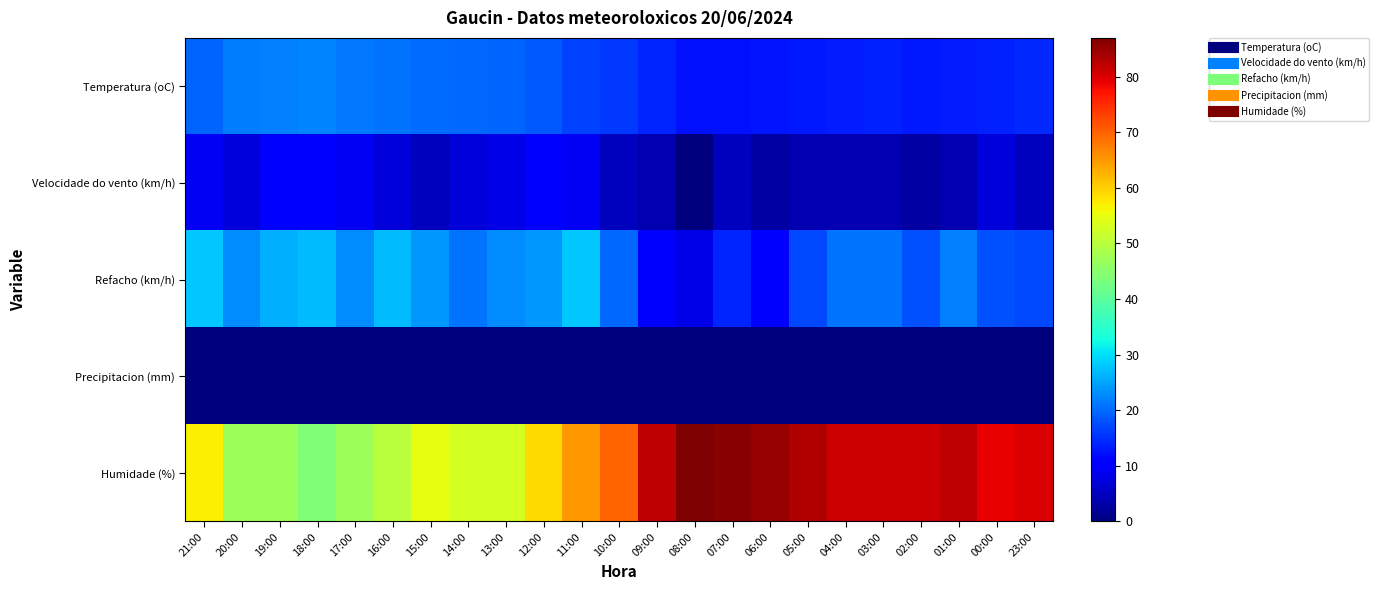

Reading left to right, what are all the values shown in this chart?

Temperatura (oC): 21:00=19.6	20:00=21.5	19:00=21.8	18:00=22.2	17:00=21.3	16:00=21.0	15:00=20.1	14:00=20.0	13:00=19.6	12:00=18.5	11:00=16.4	10:00=15.8	09:00=14.0	08:00=12.3	07:00=12.5	06:00=12.7	05:00=13.2	04:00=13.5	03:00=13.6	02:00=13.2	01:00=13.3	00:00=13.6	23:00=14.3
Velocidade do vento (km/h): 21:00=9.0	20:00=7.0	19:00=10.0	18:00=10.0	17:00=9.0	16:00=7.0	15:00=5.0	14:00=7.0	13:00=8.0	12:00=10.0	11:00=9.0	10:00=5.0	09:00=4.0	08:00=0.0	07:00=5.0	06:00=3.0	05:00=4.0	04:00=4.0	03:00=4.0	02:00=3.0	01:00=4.0	00:00=7.0	23:00=5.0
Refacho (km/h): 21:00=28.0	20:00=23.0	19:00=26.0	18:00=27.0	17:00=23.0	16:00=27.0	15:00=24.0	14:00=21.0	13:00=23.0	12:00=24.0	11:00=28.0	10:00=20.0	09:00=11.0	08:00=8.0	07:00=14.0	06:00=11.0	05:00=17.0	04:00=21.0	03:00=21.0	02:00=18.0	01:00=22.0	00:00=18.0	23:00=17.0
Precipitacion (mm): 21:00=0.0	20:00=0.0	19:00=0.0	18:00=0.0	17:00=0.0	16:00=0.0	15:00=0.0	14:00=0.0	13:00=0.0	12:00=0.0	11:00=0.0	10:00=0.0	09:00=0.0	08:00=0.0	07:00=0.0	06:00=0.0	05:00=0.0	04:00=0.0	03:00=0.0	02:00=0.0	01:00=0.0	00:00=0.0	23:00=0.0
Humidade (%): 21:00=57.0	20:00=47.0	19:00=47.0	18:00=44.0	17:00=47.0	16:00=50.0	15:00=55.0	14:00=53.0	13:00=53.0	12:00=59.0	11:00=65.0	10:00=70.0	09:00=82.0	08:00=87.0	07:00=86.0	06:00=85.0	05:00=83.0	04:00=81.0	03:00=81.0	02:00=81.0	01:00=82.0	00:00=79.0	23:00=80.0